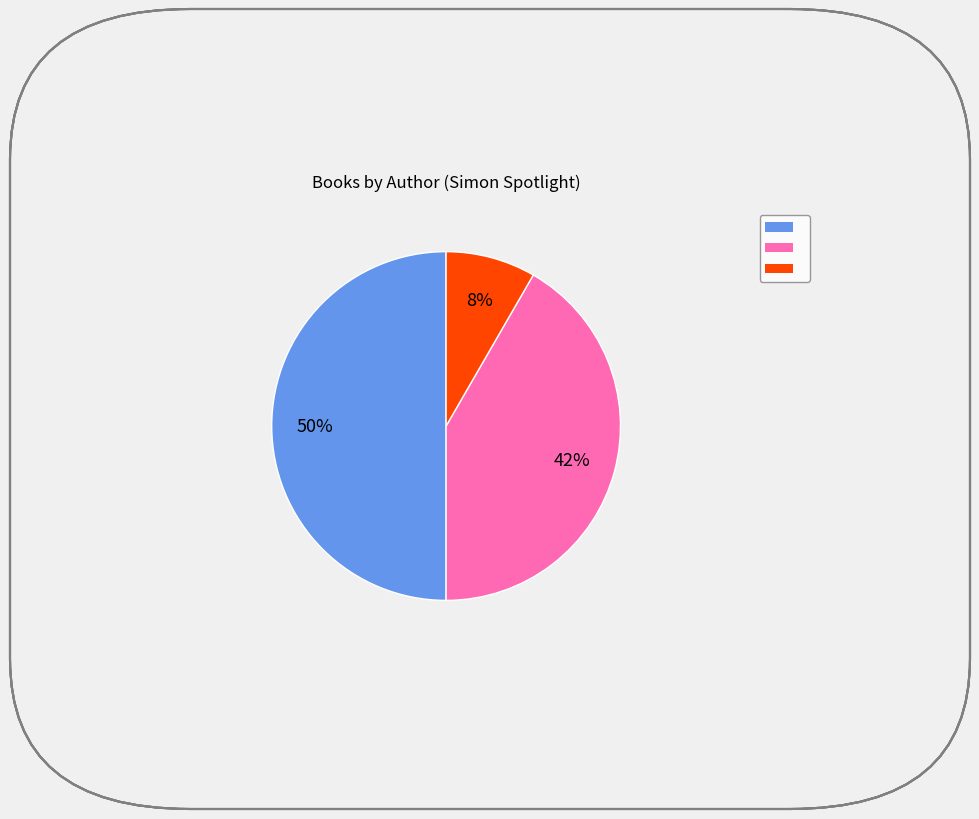

To the nearest percent, what is the average slice percentage?

33%